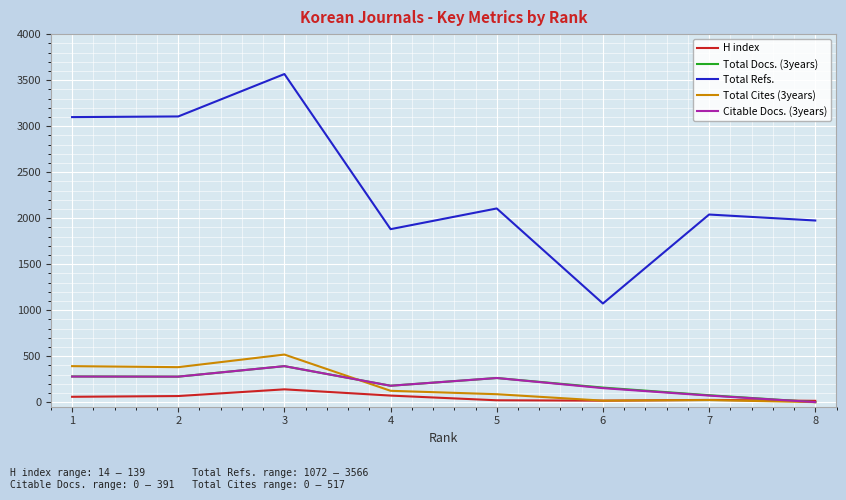

Is the value of H index at 1 greater than the value of Total Docs. (3years) at 3?

No